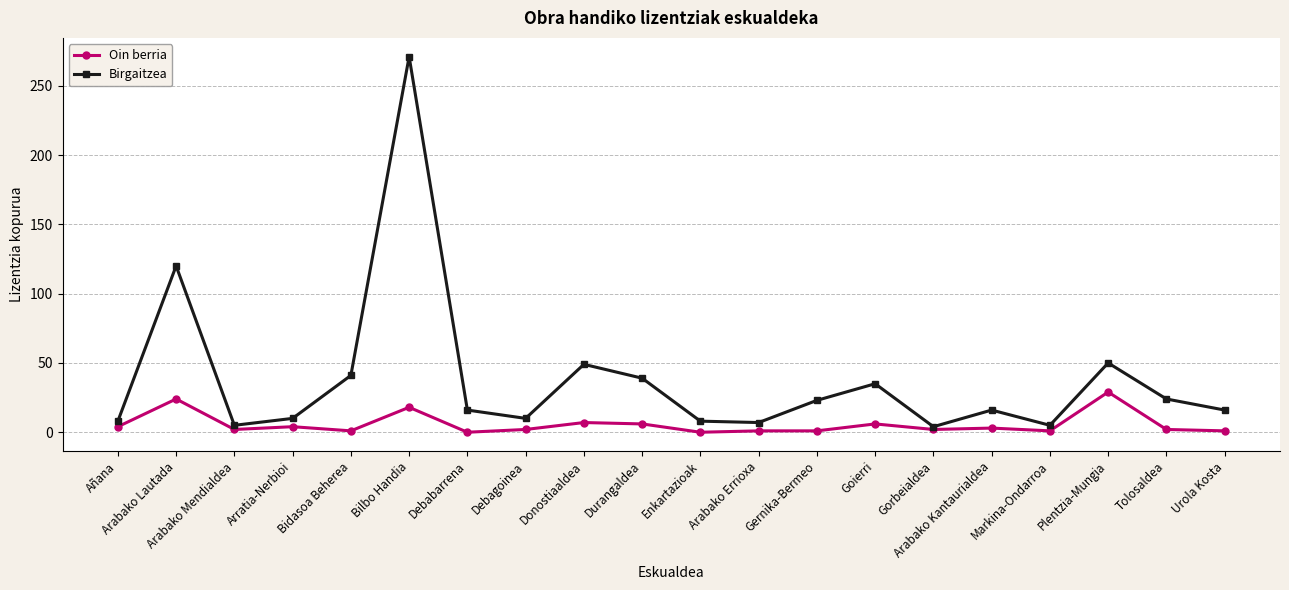

Rank the series by their maximum value, from highest to lowest.

Birgaitzea, Oin berria